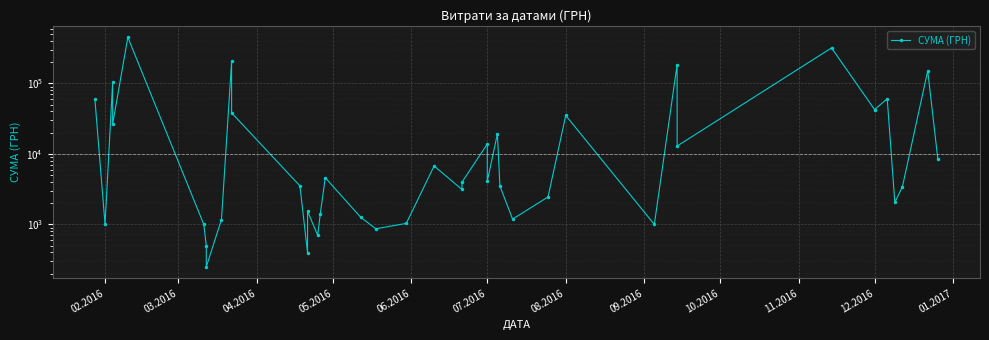

What is the value of the 34th point from the left?

319574.0